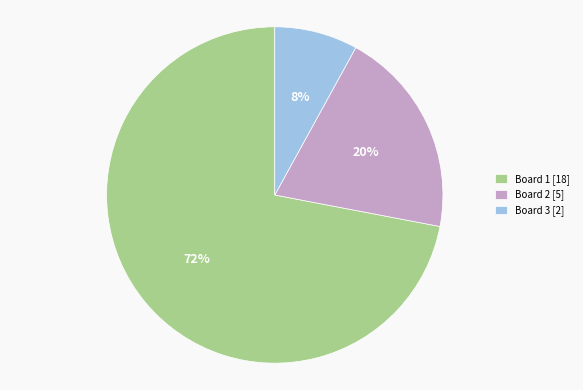

Is Board 2 the majority of the pie?

No